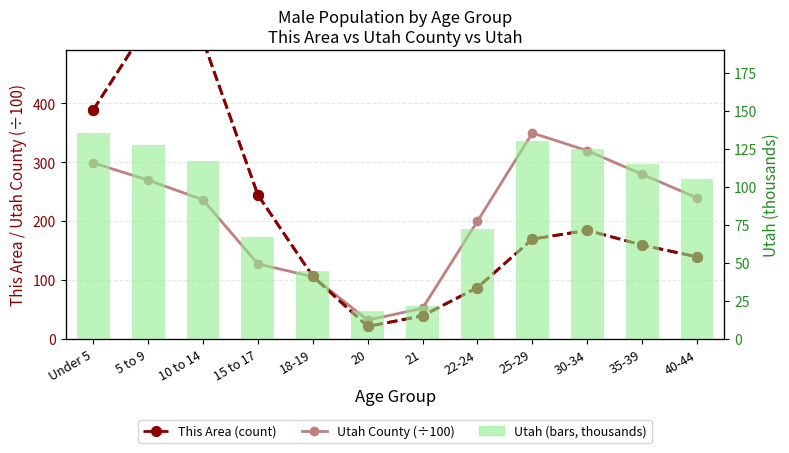

Which series has the largest total across all categories?

This Area (count)